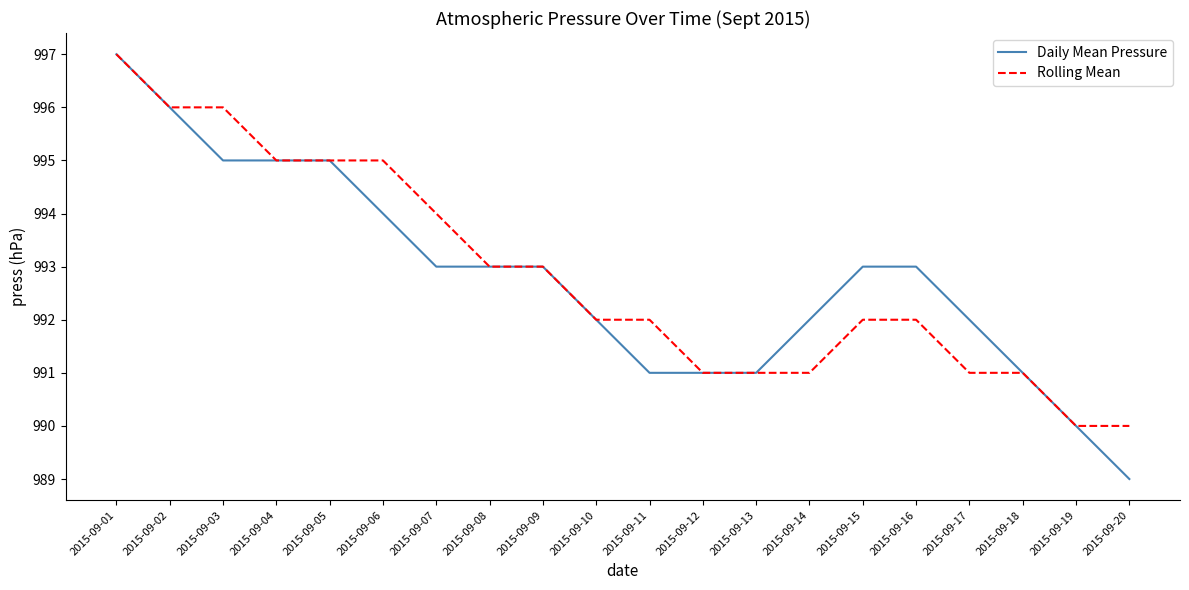

The Rolling Mean series shows 482 at 2015-09-04. True or false?

False